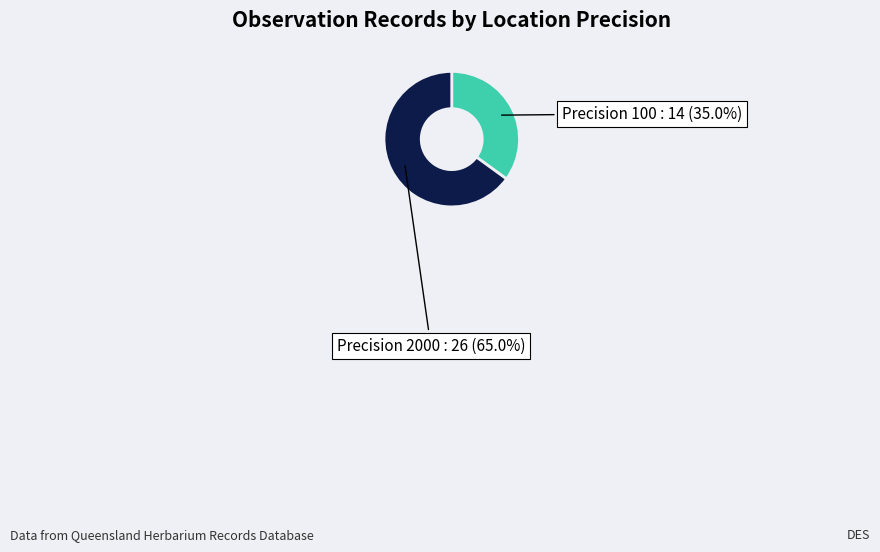

What is the ratio of the value at Precision 2000 to the value at Precision 100?

1.9